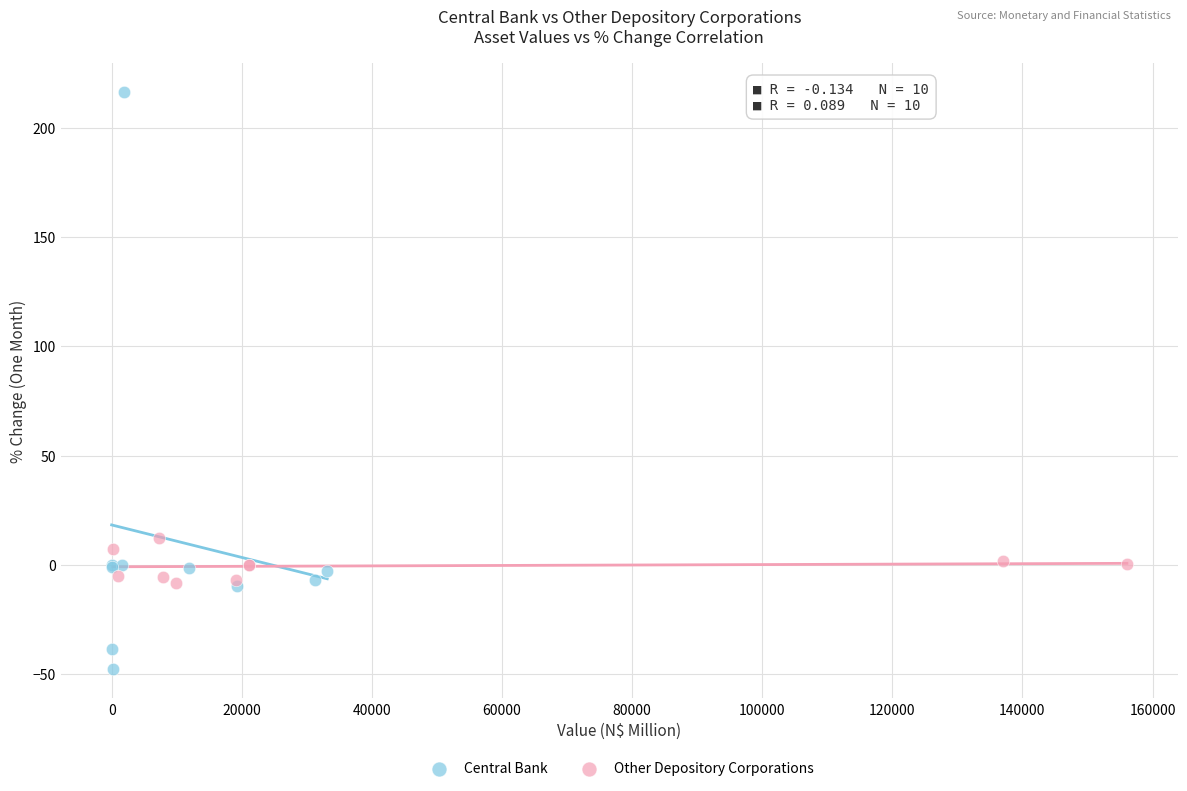

Which series reaches the minimum Y coordinate?

Central Bank